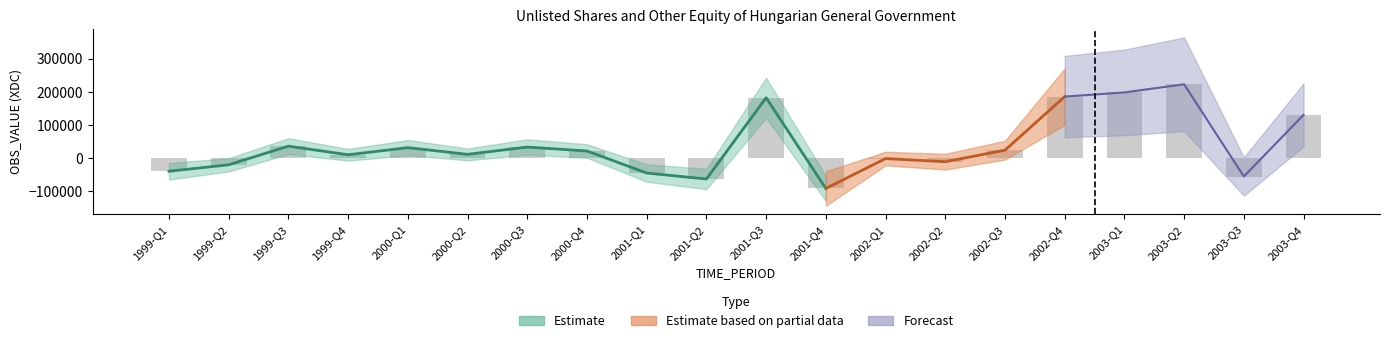

What is the greatest value displayed?

222406